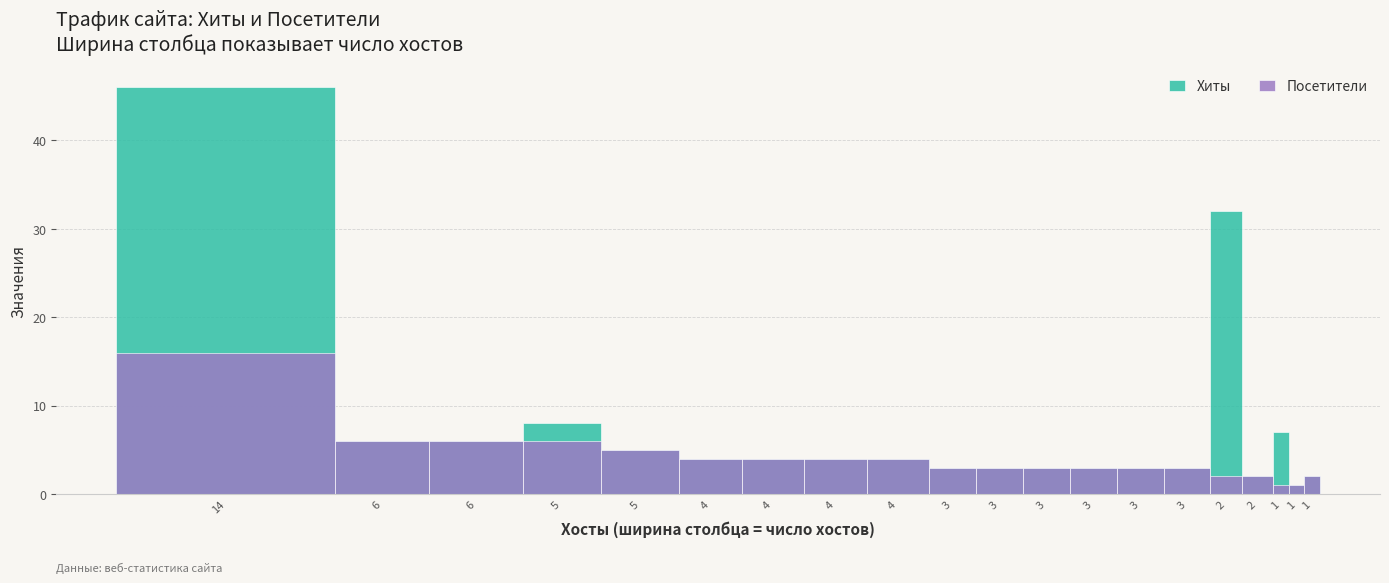

At which label does Хиты first exceed 4?

14